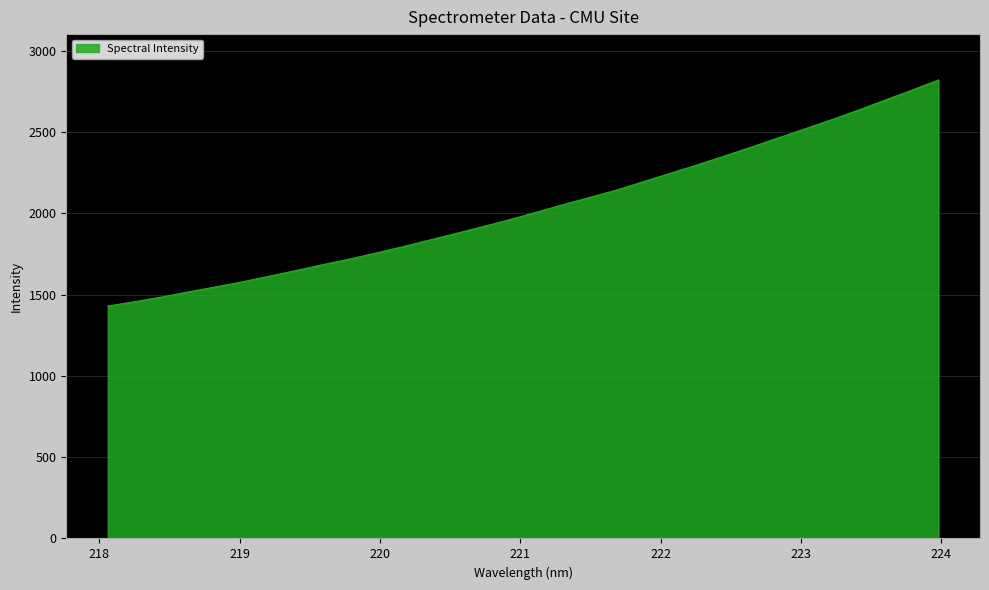

What is the smallest value displayed?

1430.1